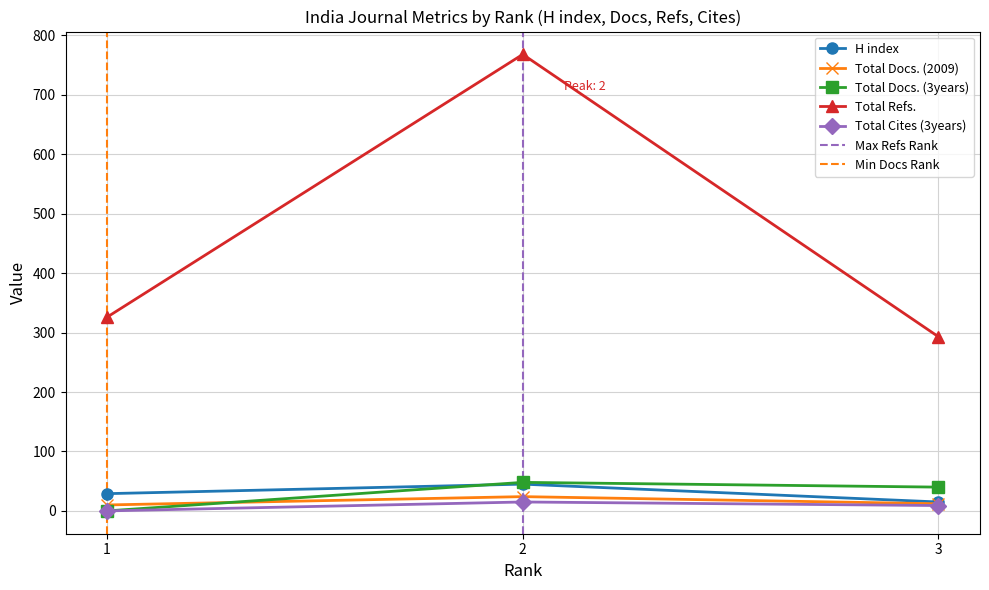

What is the sum of all H index values?

89